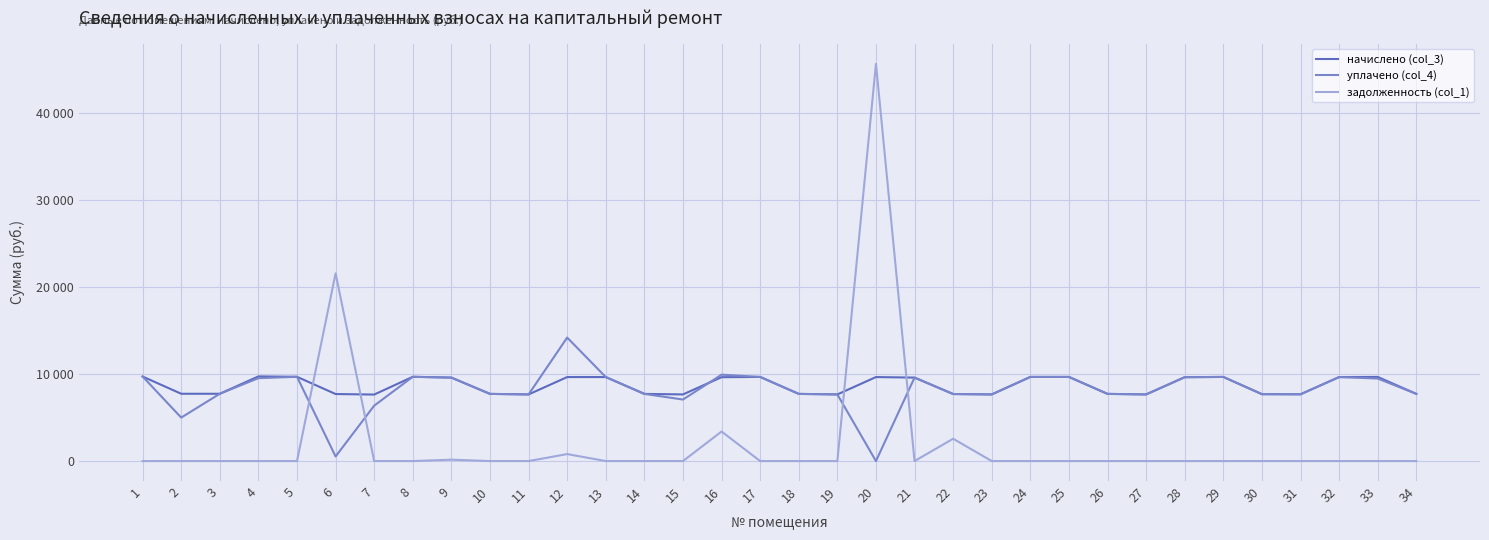

True or false: задолженность (col_1) has more than 2 points higher than both neighbors.

True